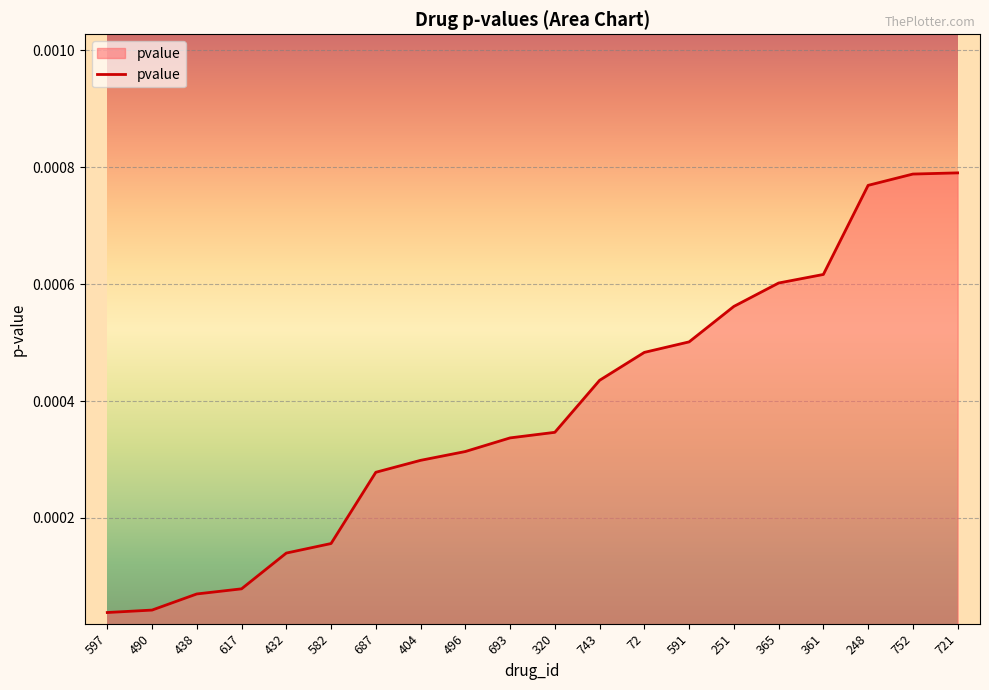

Does the chart have visible grid lines?

Yes